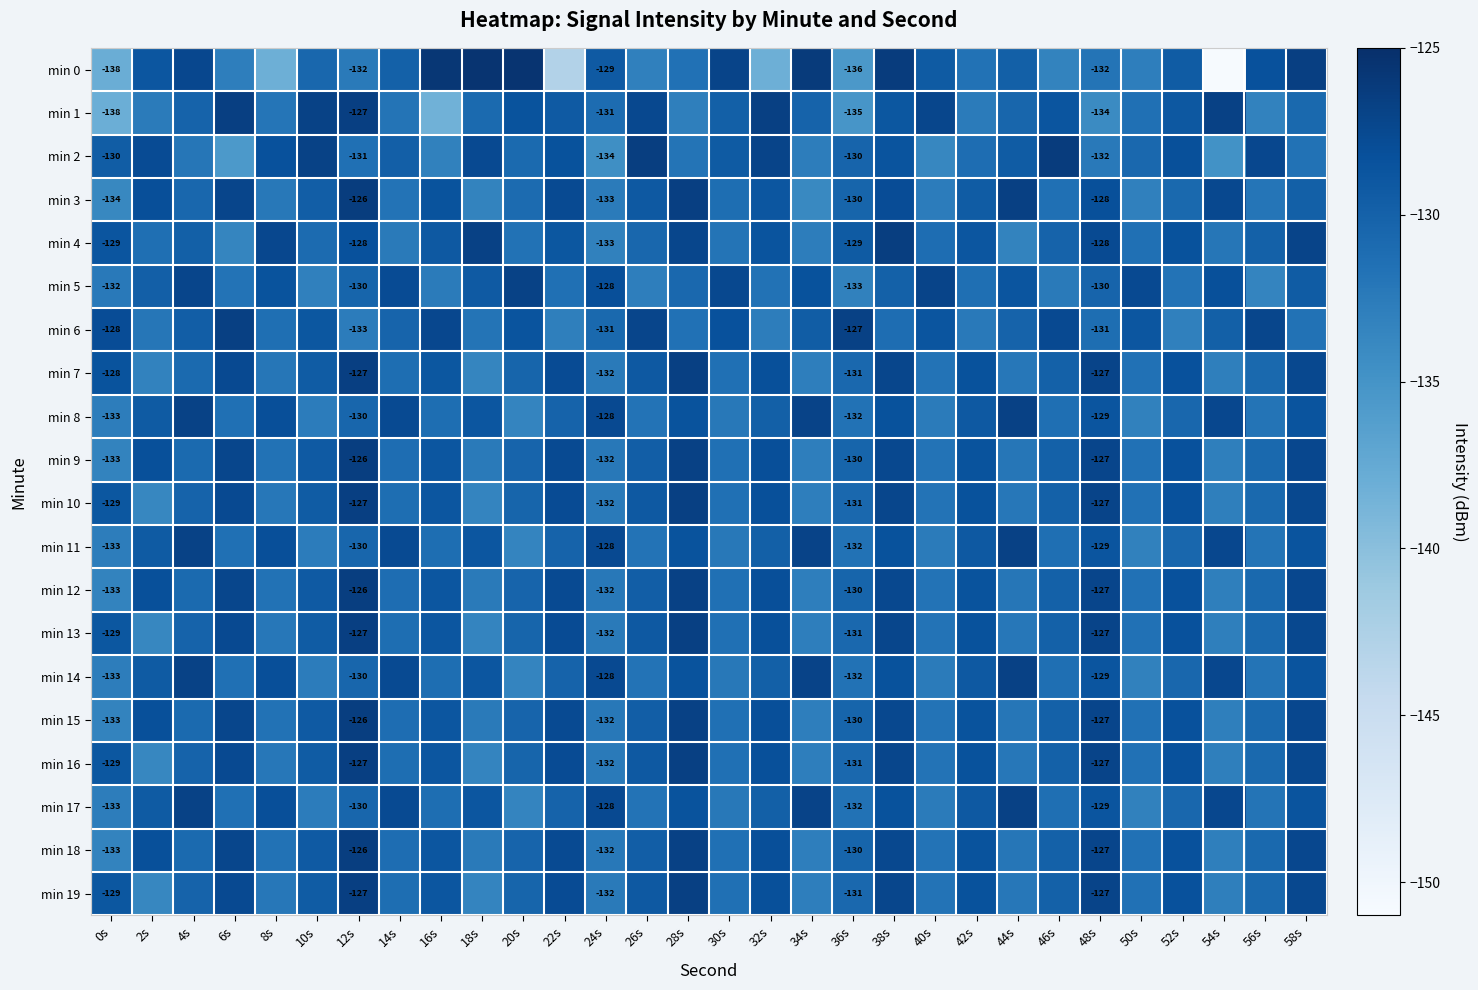

How many data points does each series have?

30